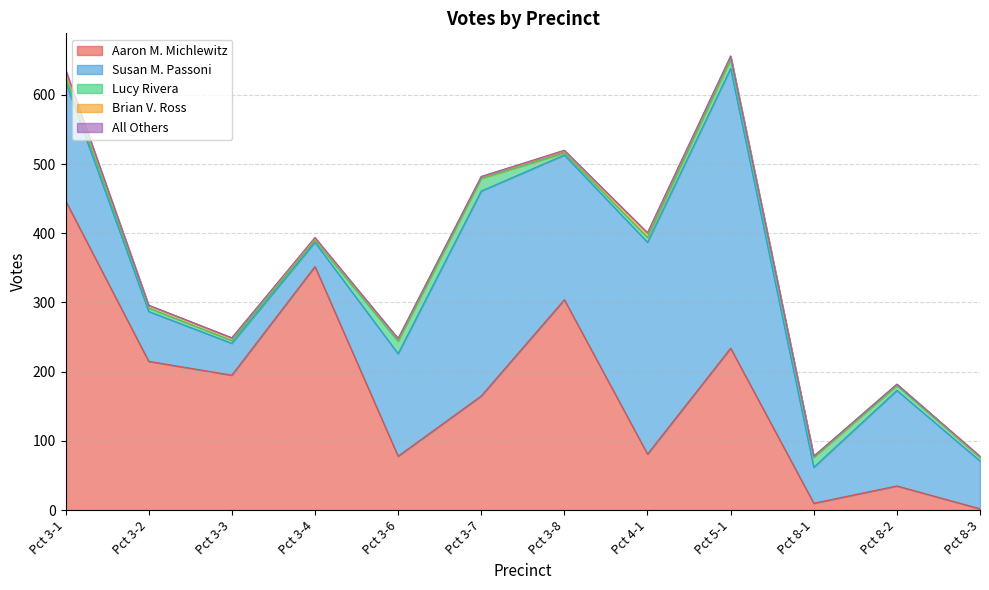

How many values in the Susan M. Passoni series exceed 148?

5